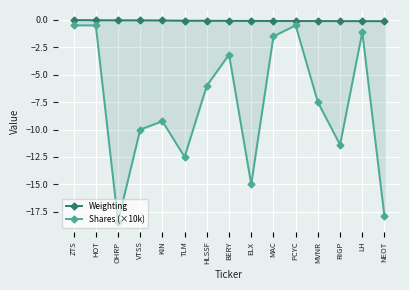

True or false: Shares (×10k) and Weighting intersect in this chart.

False